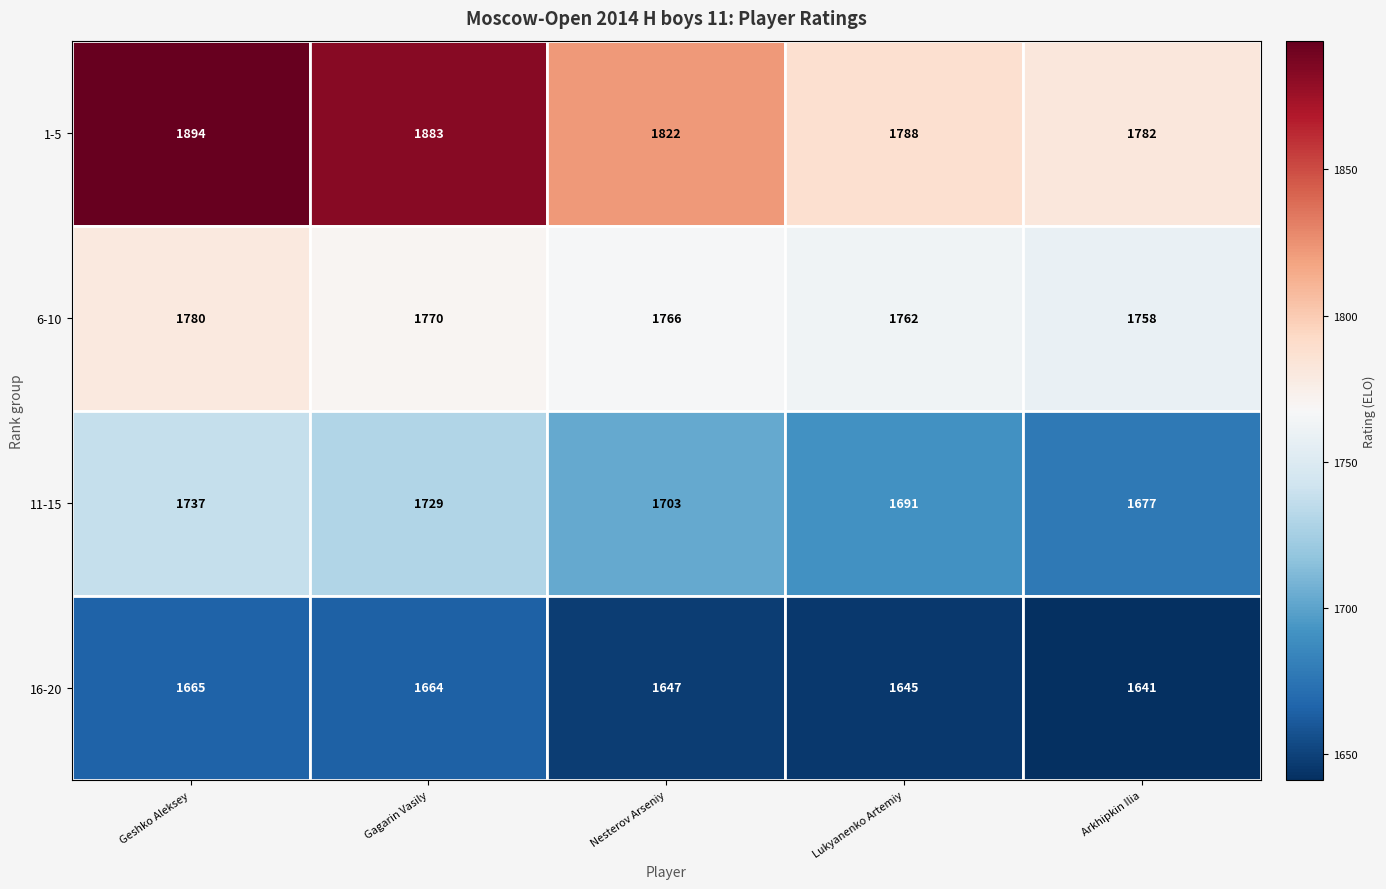

The value of 11-15 at Gagarin Vasily is 1729. True or false?

True